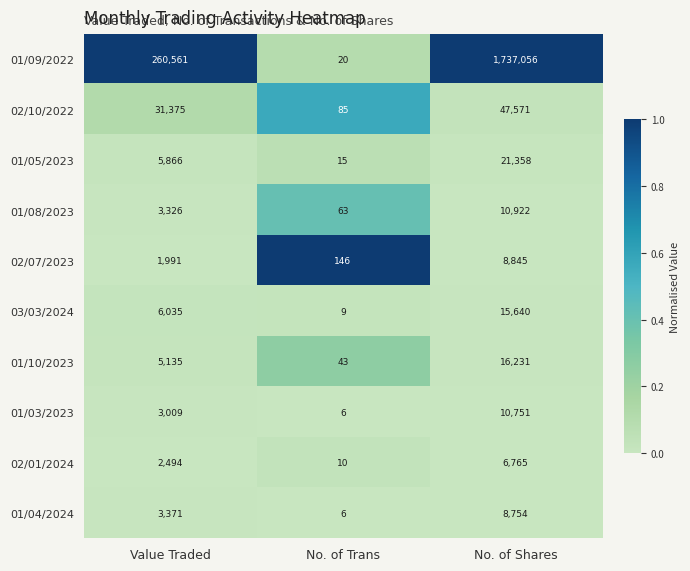

Reading left to right, extract all data points from this chart.

01/09/2022: 260561	20	1737056
02/10/2022: 31375	85	47571
01/05/2023: 5866	15	21358
01/08/2023: 3326	63	10922
02/07/2023: 1991	146	8845
03/03/2024: 6035	9	15640
01/10/2023: 5135	43	16231
01/03/2023: 3009	6	10751
02/01/2024: 2494	10	6765
01/04/2024: 3371	6	8754